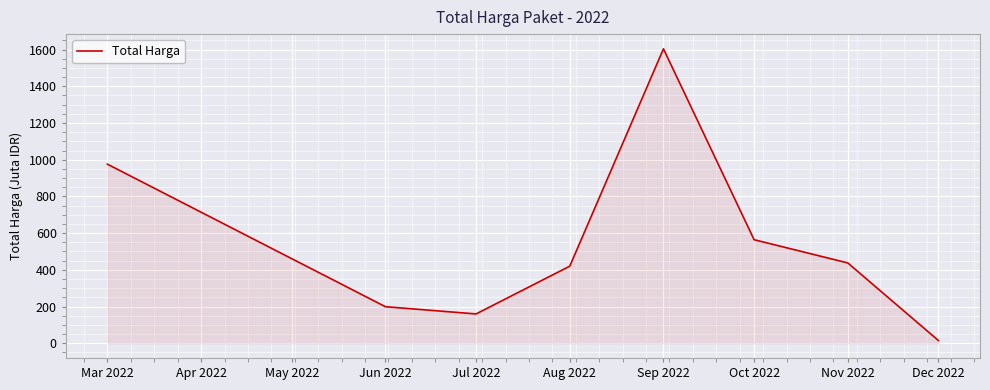

Is it true that the value at Jun 2022 is 199.2?

True